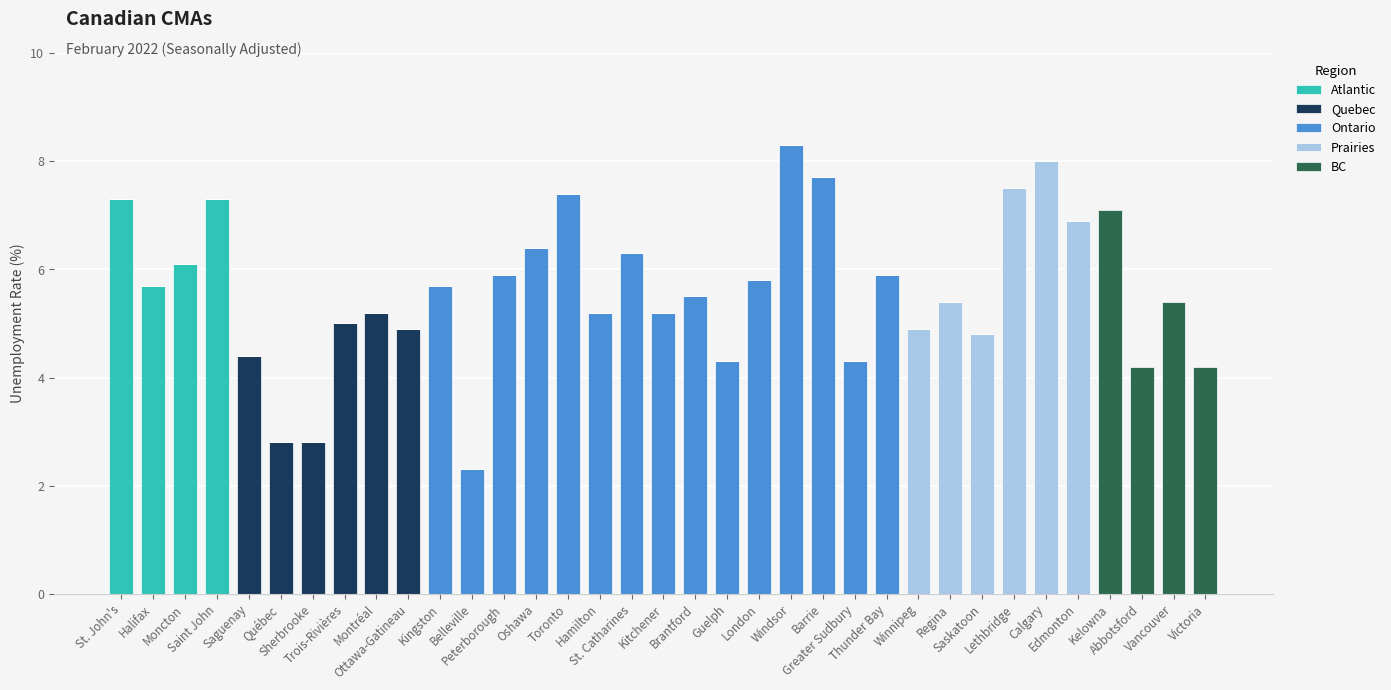

What are all the series names shown in the legend?

Atlantic, Quebec, Ontario, Prairies, BC